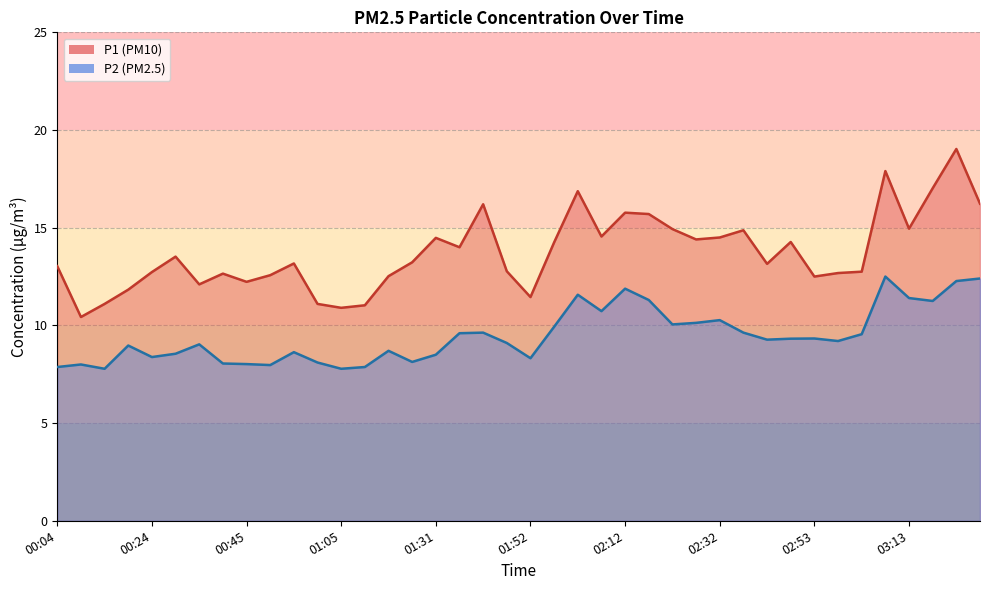

How many data points does each series have?

40